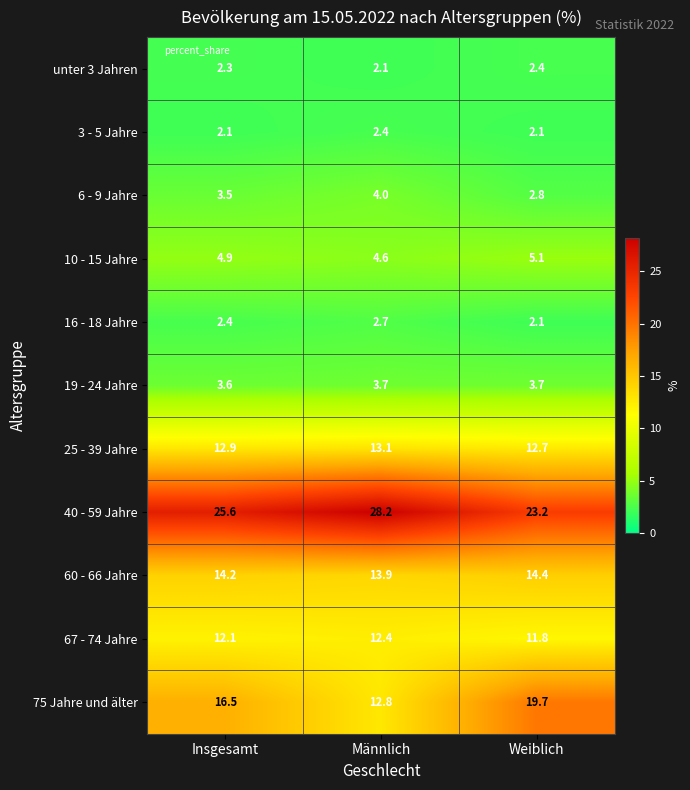

What is the spread (max minus min) of values at Männlich?

26.1